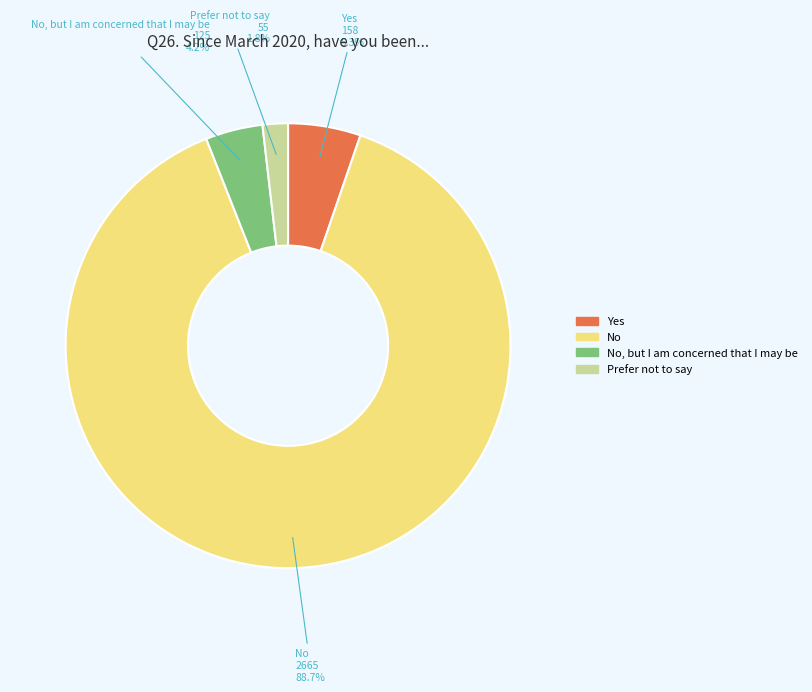

Is there any slice that represents more than half of the pie?

Yes